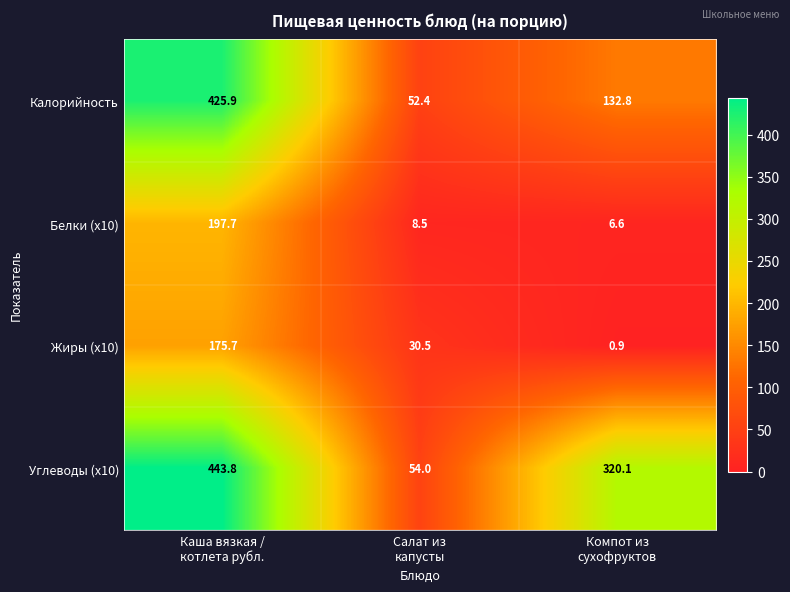

Reading left to right, transcribe all the data shown in this chart.

Калорийность: 425.9	52.4	132.8
Белки (x10): 197.7	8.5	6.6
Жиры (x10): 175.7	30.5	0.9
Углеводы (x10): 443.8	54.0	320.1